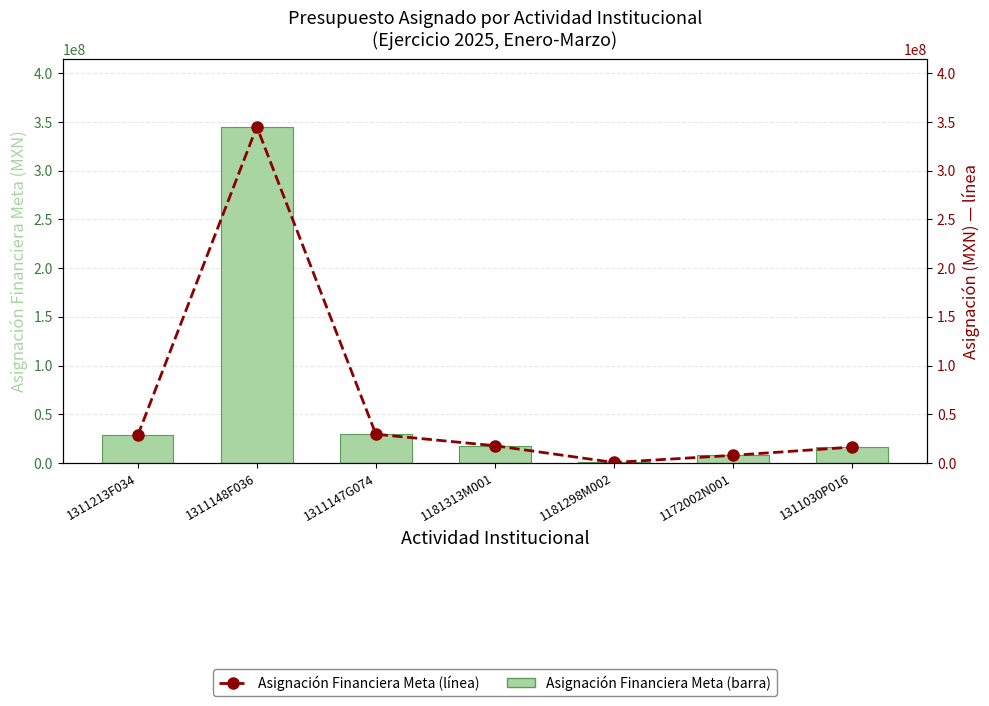

What value does the Asignación Financiera Meta series have at 1181298M002, to the nearest 10?

500000